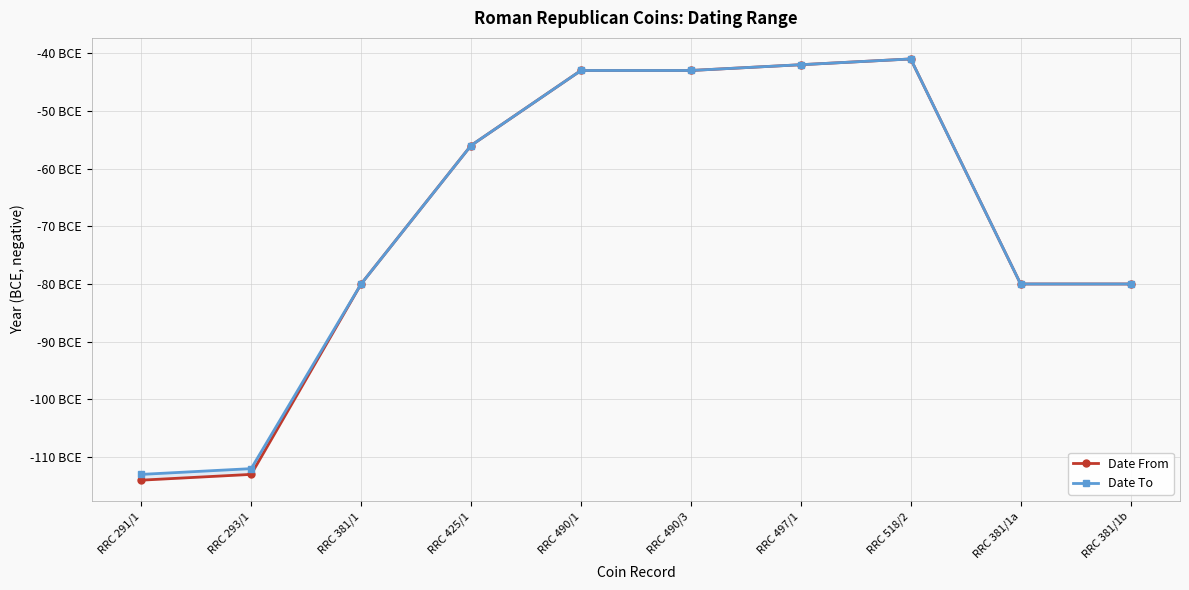

Read the Date To value at RRC 381/1, to the nearest 10.

-80